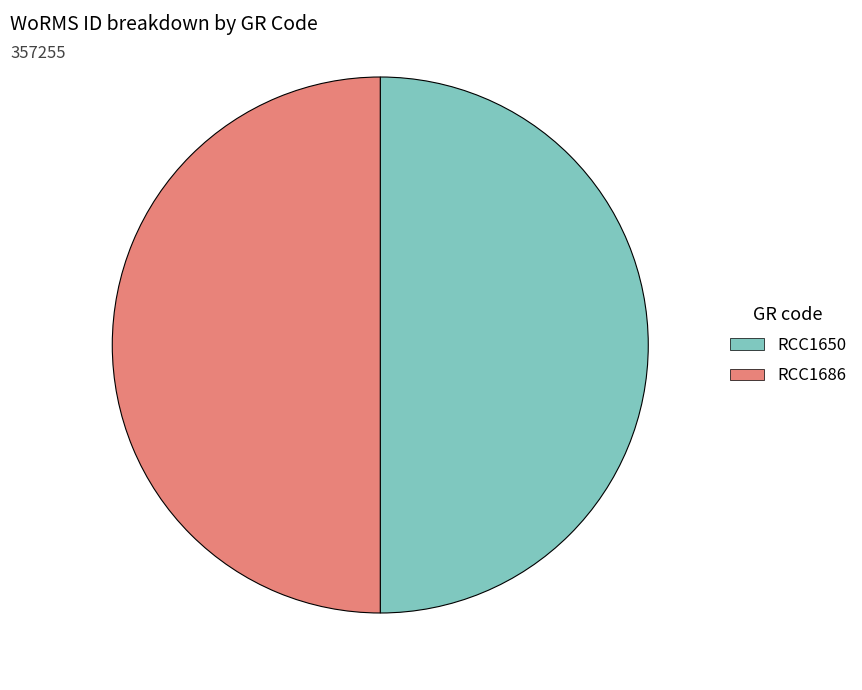

Approximately how many times larger is the value at RCC1686 compared to RCC1650?

1.0